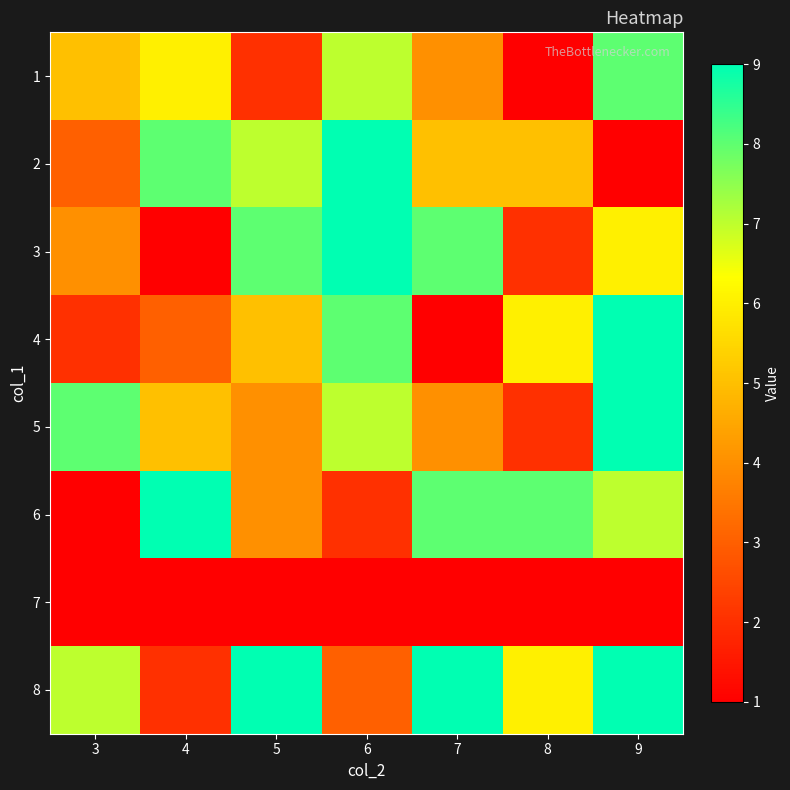

Reading left to right, list all the values displayed in this chart.

1: 3=5	4=6	5=2	6=7	7=4	8=1	9=8
2: 3=3	4=8	5=7	6=9	7=5	8=5	9=1
3: 3=4	4=1	5=8	6=9	7=8	8=2	9=6
4: 3=2	4=3	5=5	6=8	7=1	8=6	9=9
5: 3=8	4=5	5=4	6=7	7=4	8=2	9=9
6: 3=1	4=9	5=4	6=2	7=8	8=8	9=7
7: 3=0	4=0	5=0	6=0	7=0	8=0	9=0
8: 3=7	4=2	5=9	6=3	7=9	8=6	9=9